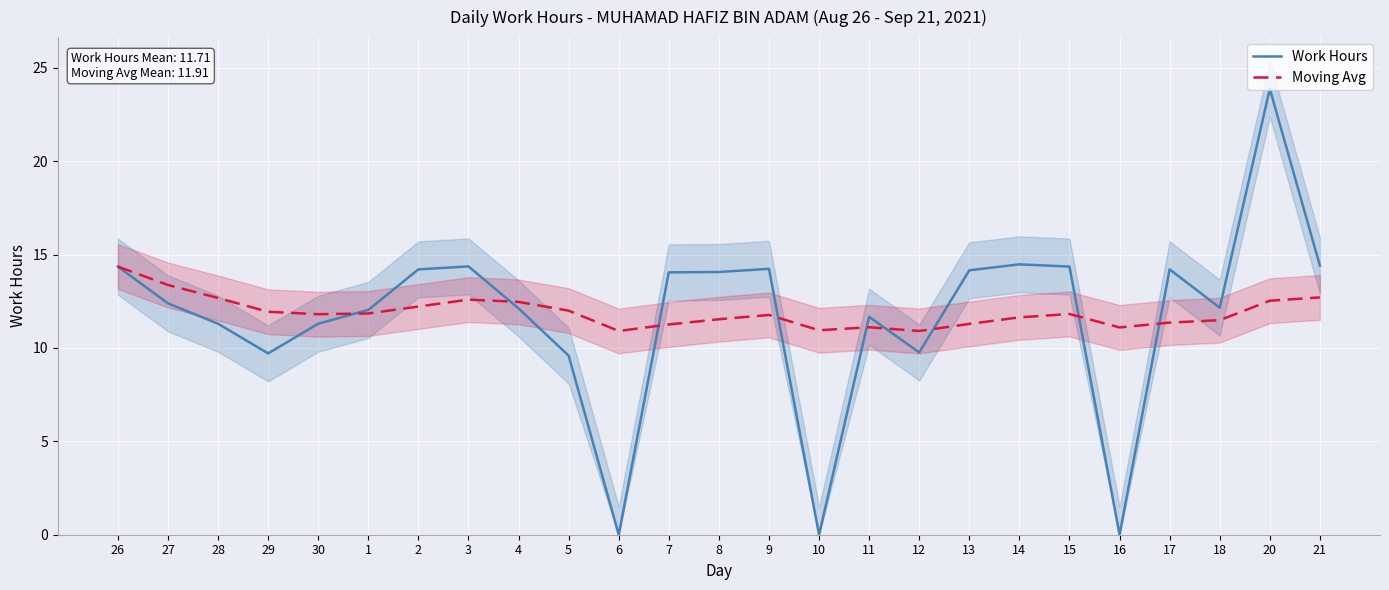

What is the average value of the Work Hours series?

11.7